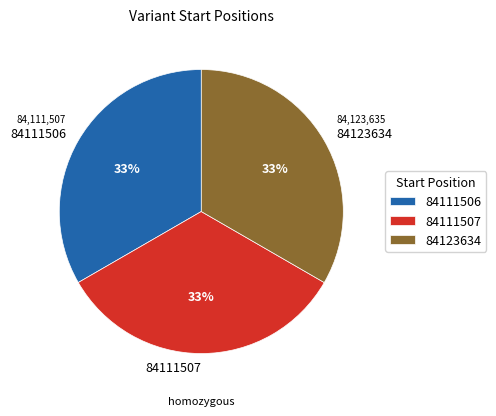

What is the ratio of the value at 84123634 to the value at 84111507?

1.0